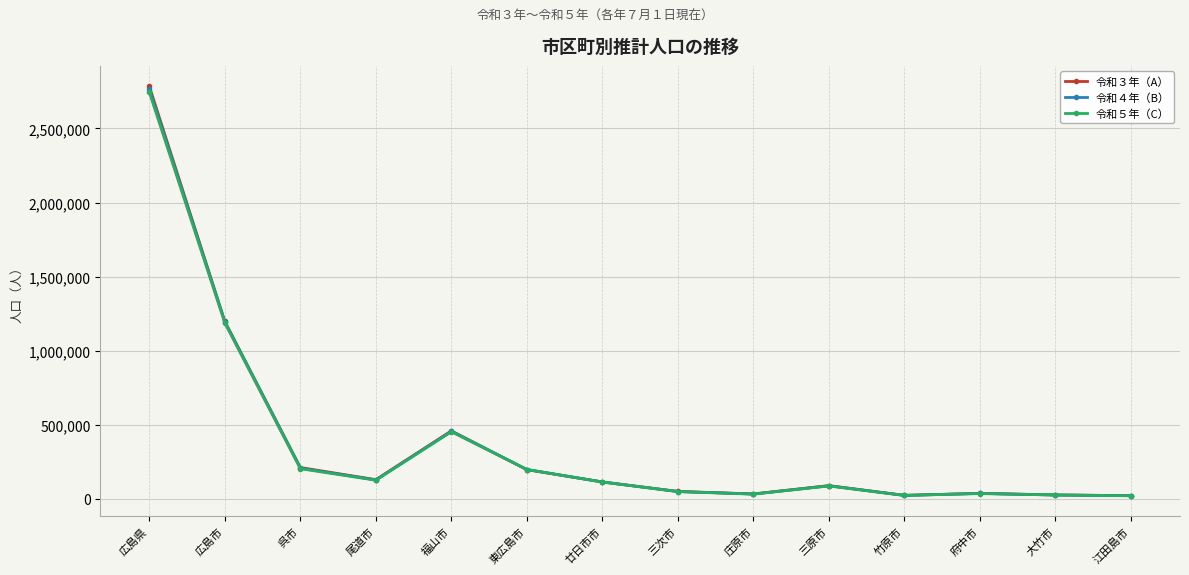

Which series has the largest range (max minus min)?

令和３年（A）